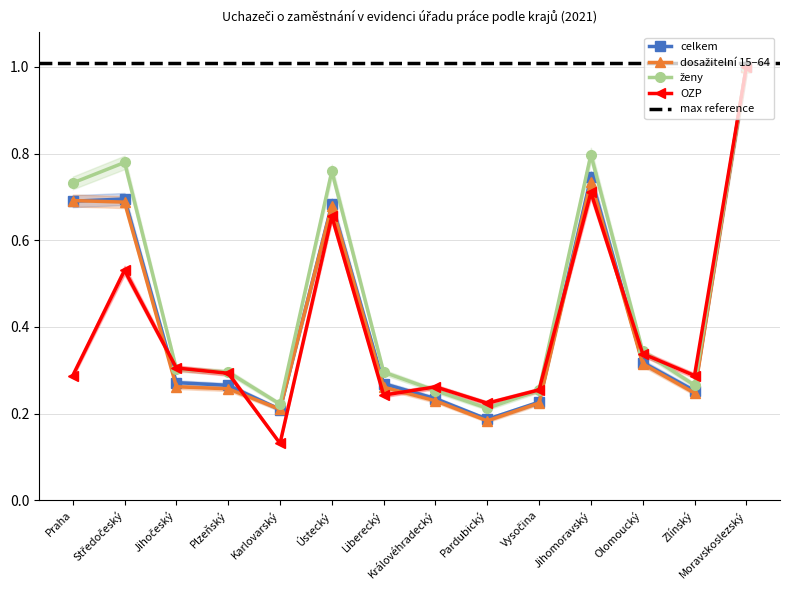

What is the total value across all series at Liberecký?

1.1